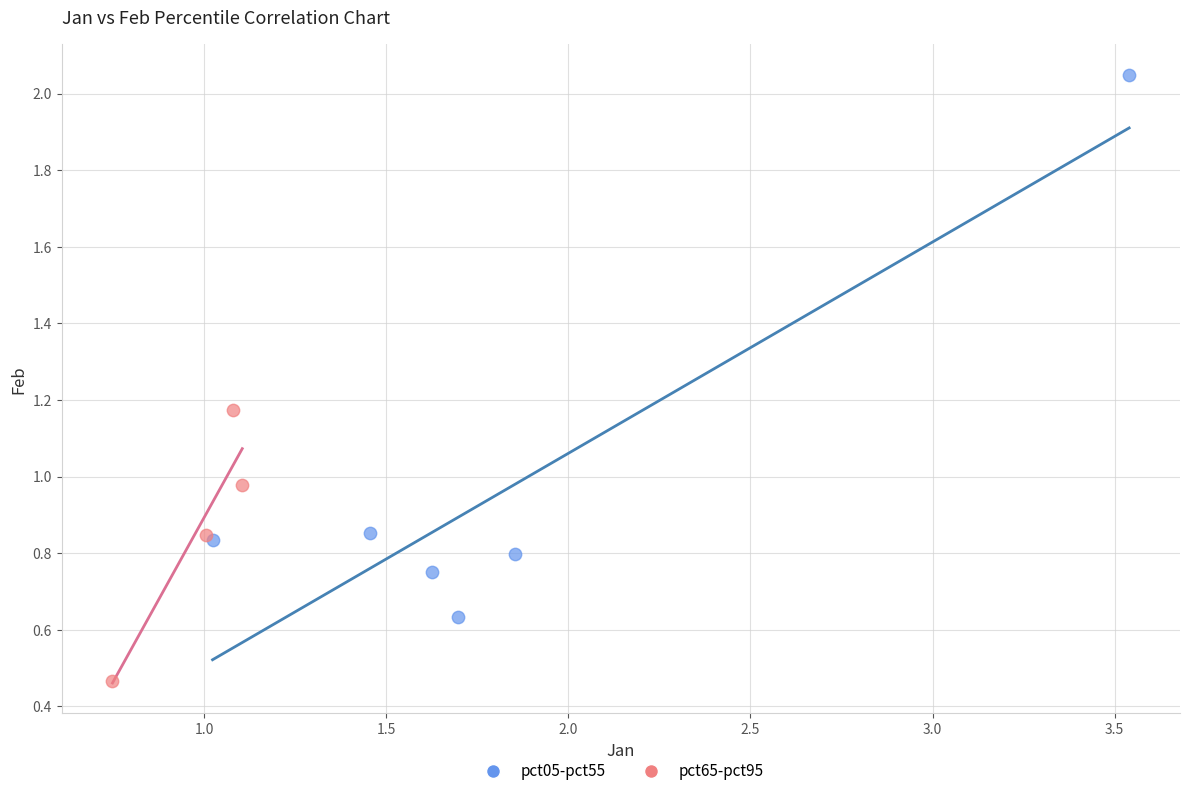

Which series has the largest Y range (max minus min)?

pct05-pct55